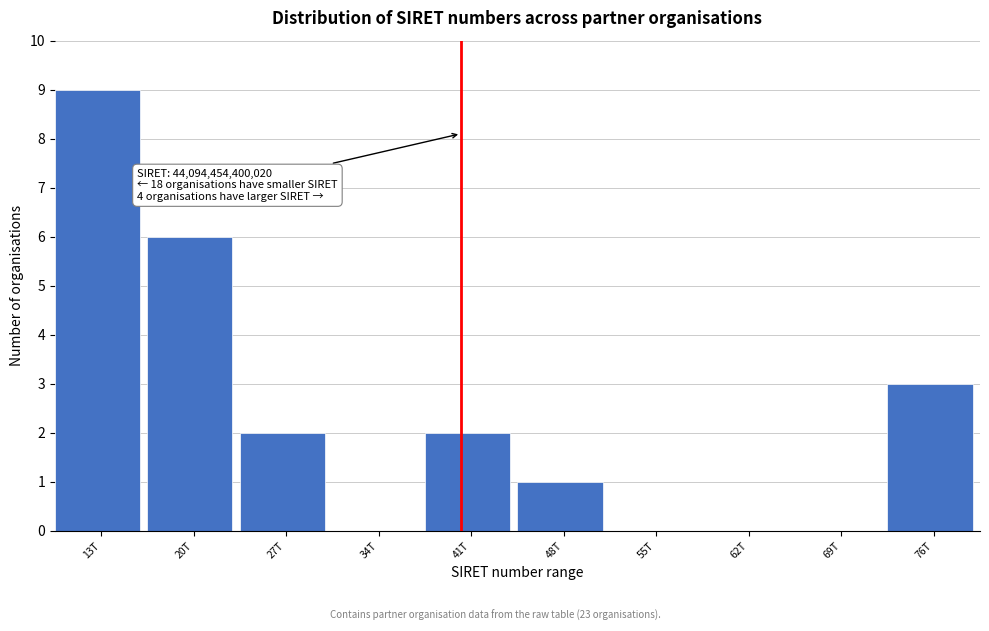

Reading right to left, what are all the values shown in this chart?

76T=3	69T=0	62T=0	55T=0	48T=1	41T=2	34T=0	27T=2	20T=6	13T=9